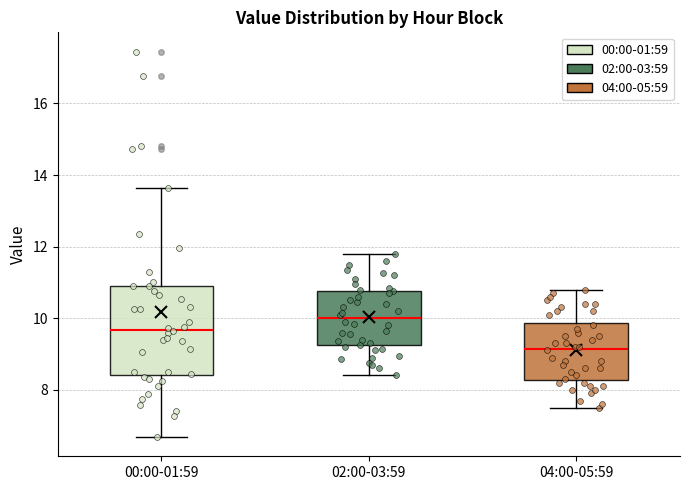

Which box's median line is the lowest?

04:00-05:59